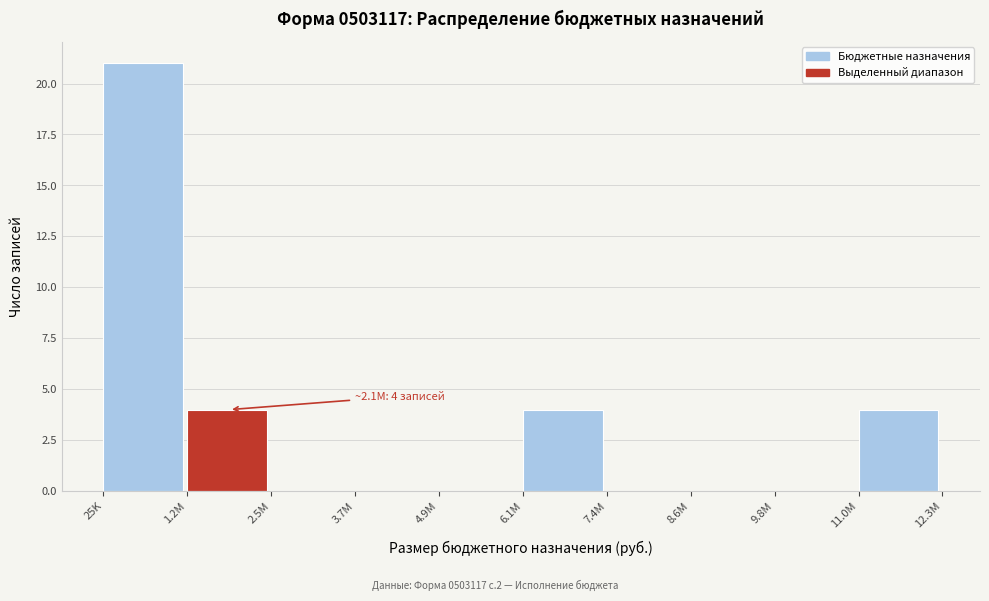

Reading right to left, what are all the values shown in this chart?

11.0M=4	9.8M=0	8.6M=0	7.4M=0	6.1M=4	4.9M=0	3.7M=0	2.5M=0	1.2M=4	25K=21